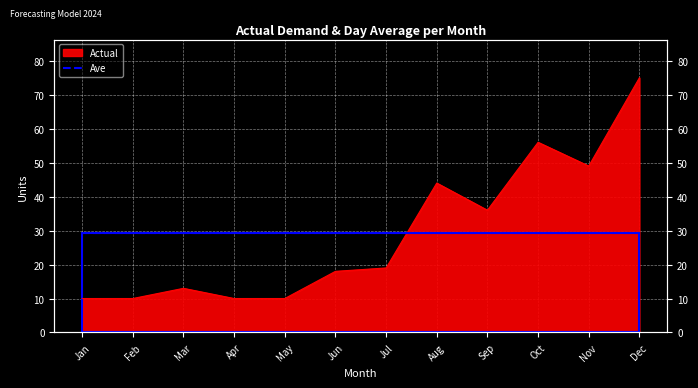

What is the difference between the maximum and minimum values?

65